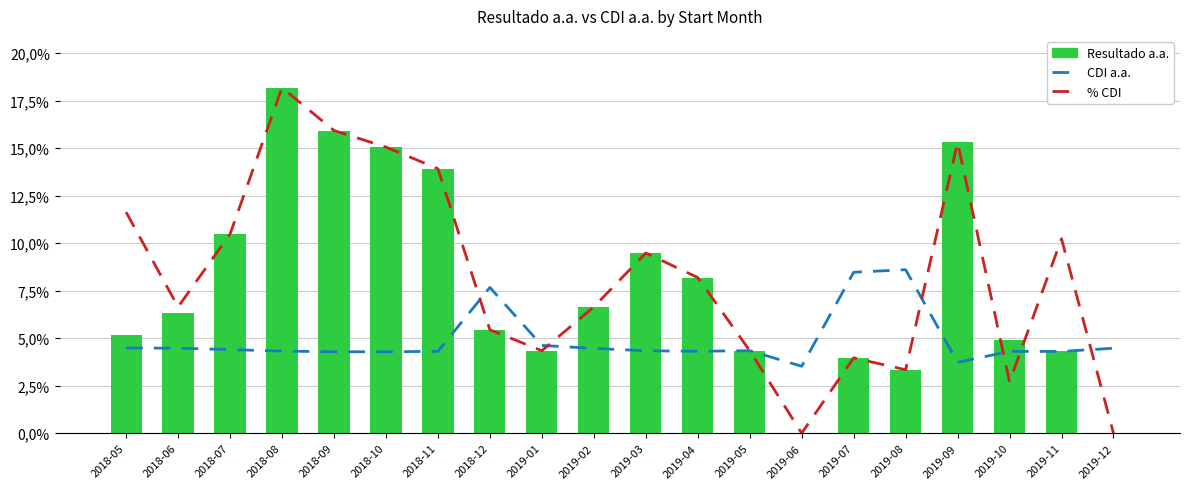

Which series changed the most between 2019-05 and 2019-08?

CDI a.a.